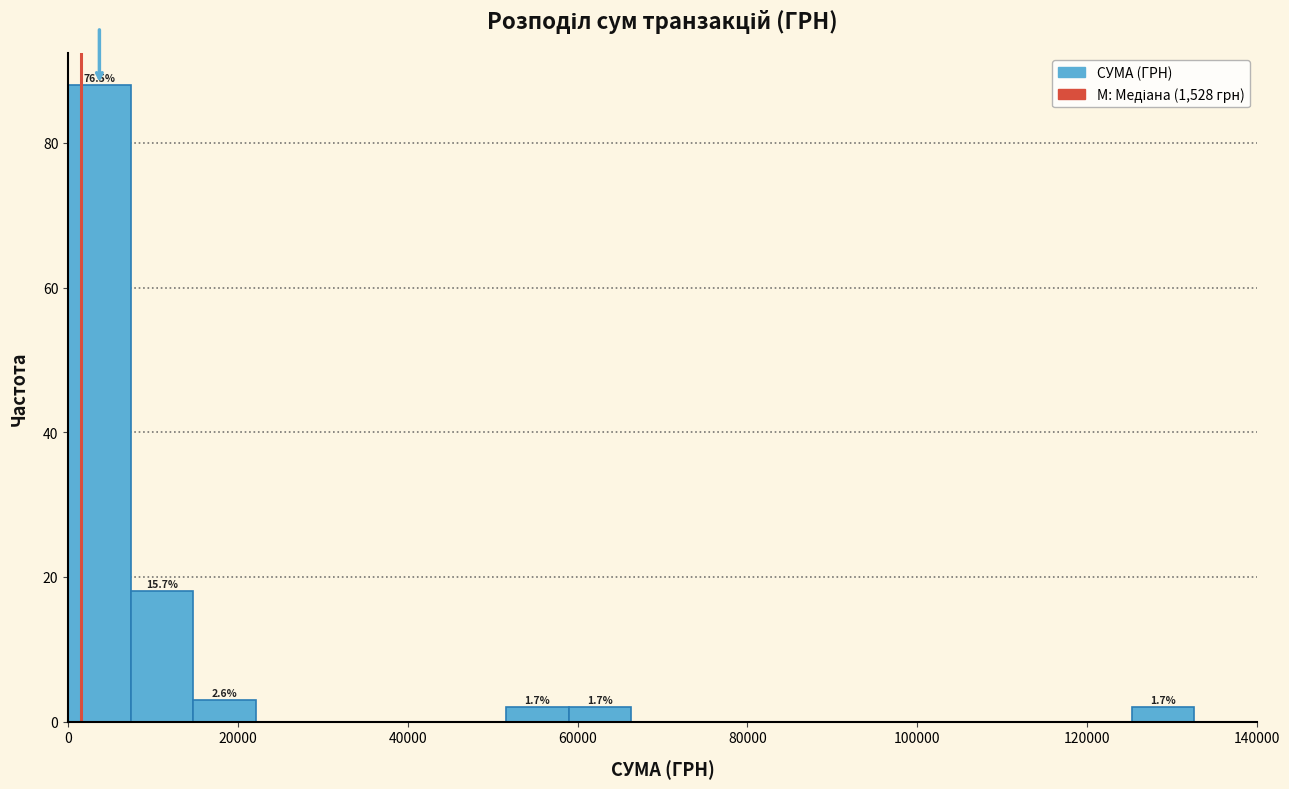

Around what value on the x-axis is the tallest bar? Give the approximate position of its centre, as read against the axis.

4000